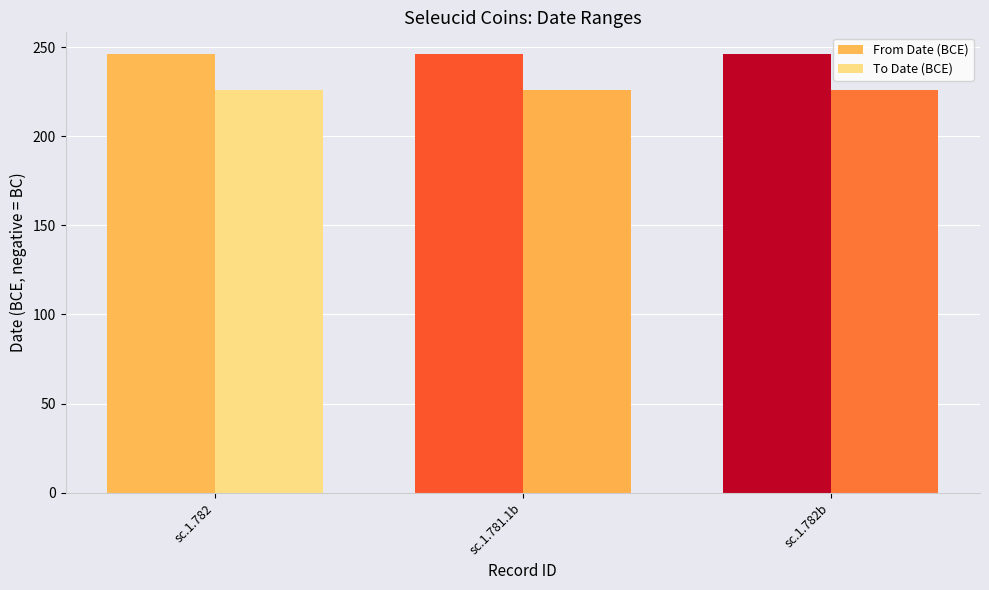

Rank the series at sc.1.782 from highest to lowest value.

From Date (BCE), To Date (BCE)